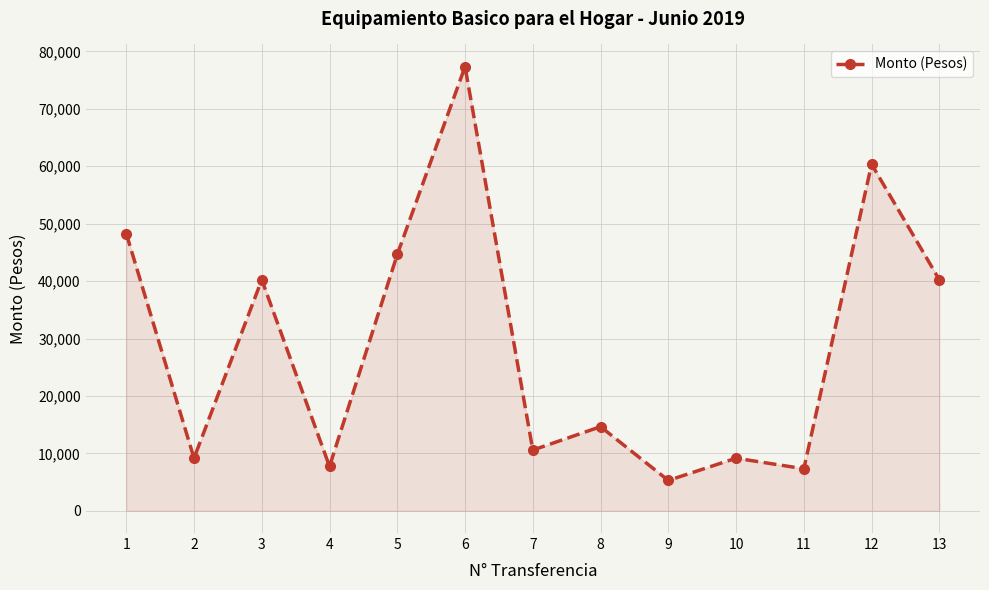

True or false: the data has more than 2 interior local peaks.

True